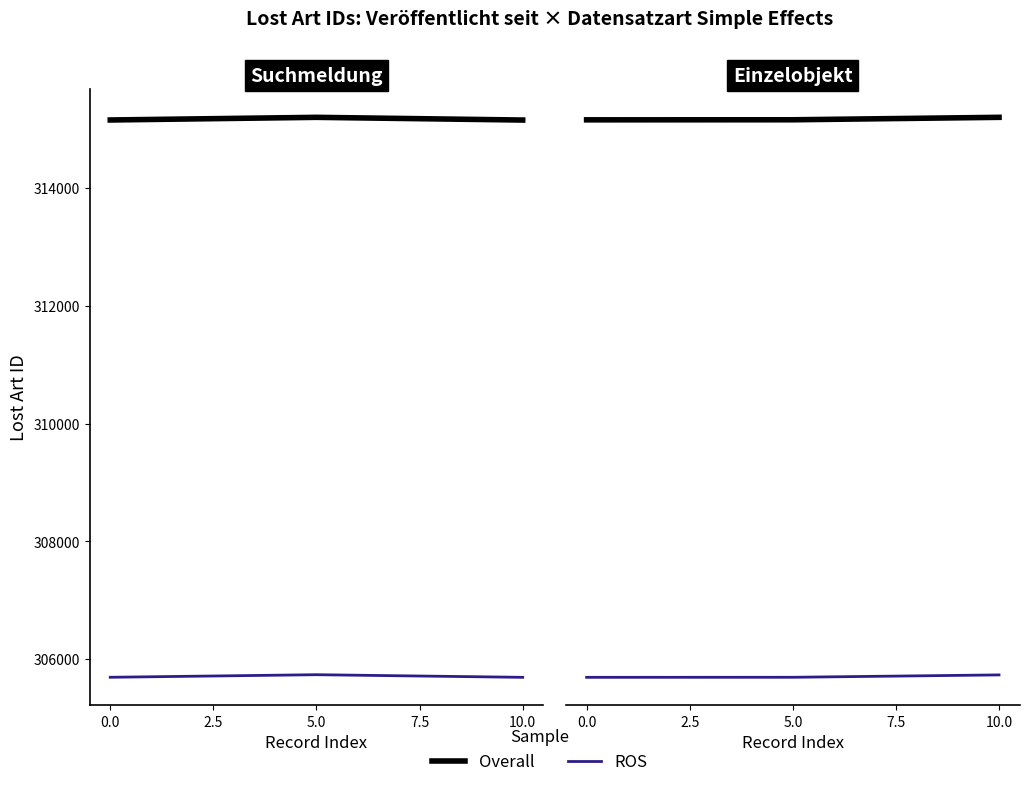

The Overall series shows 315149.0 at 0.0. True or false?

True